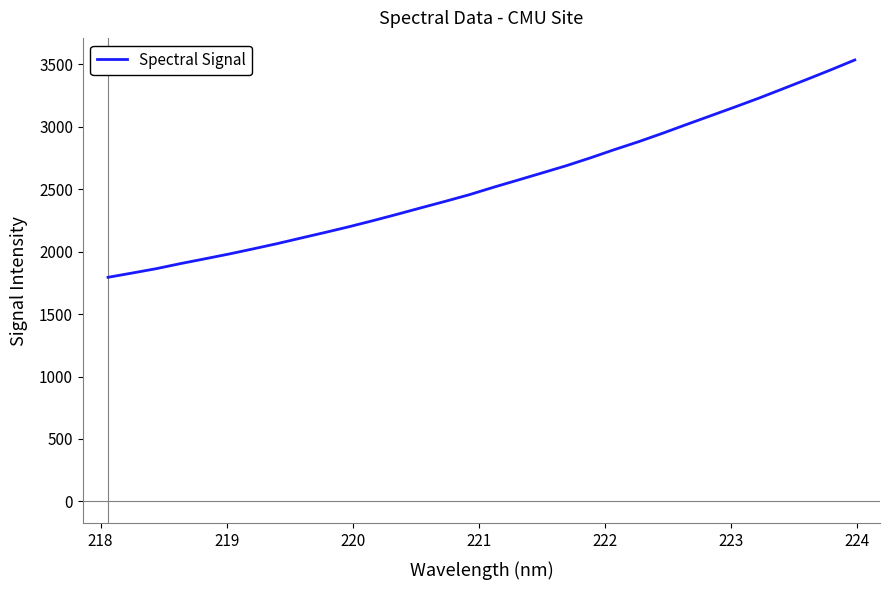

What is the difference between the maximum and minimum values?

1740.9